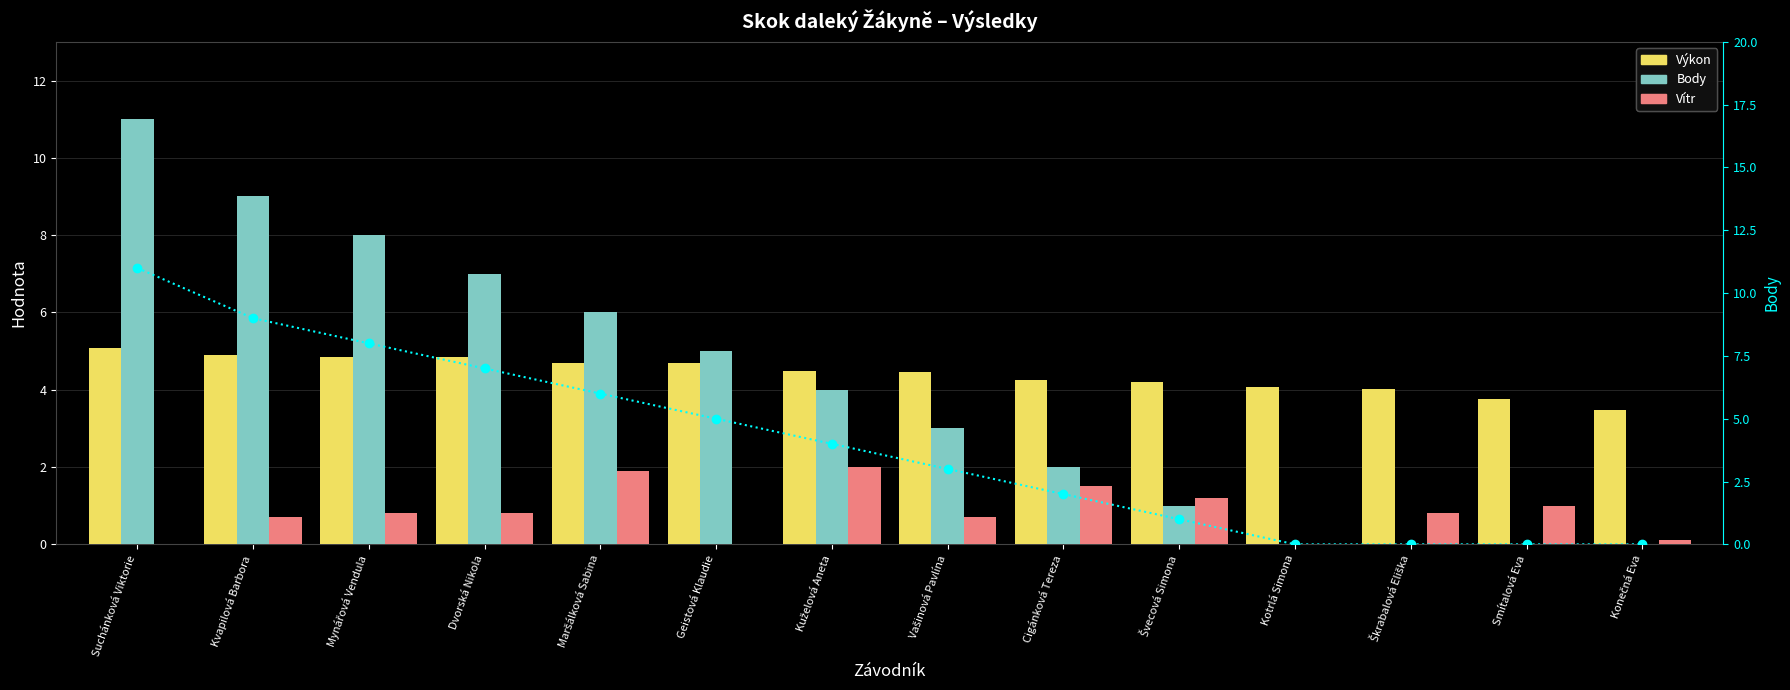

What is the difference between the highest and lowest values at Kotrlá Simona?

4.1